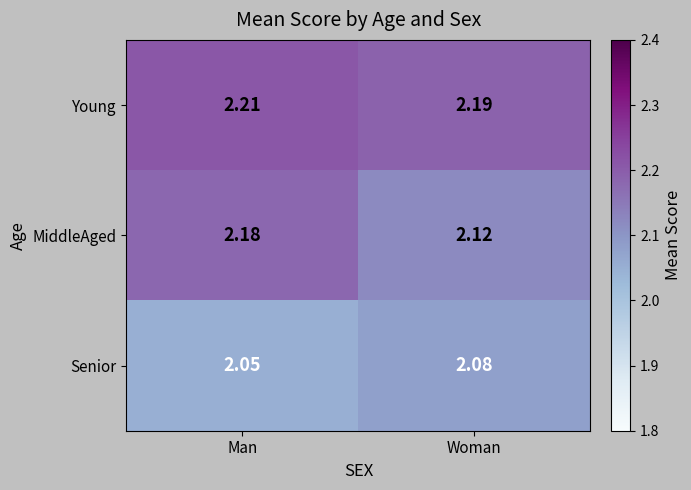

Which series has the largest total across all categories?

Young